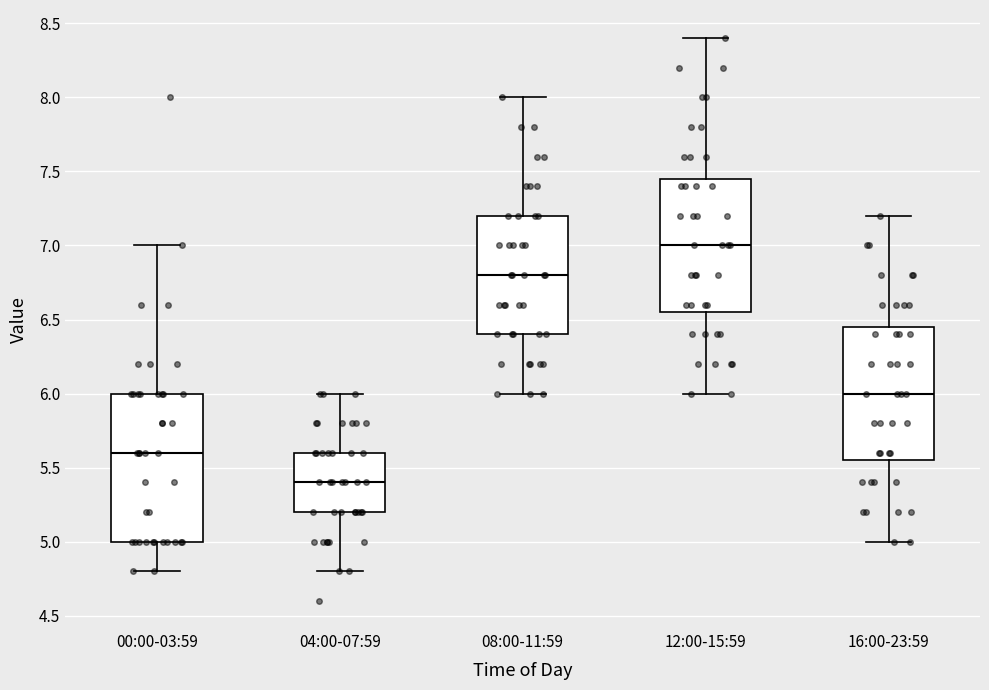

Reading left to right, transcribe this box plot: for each box, give where its median line is, the range the box spans, and where its two whiskers end, as read against the y-axis. The values are not printed on the chart, so give them approximately, as read against the axis.

00:00-03:59: median 5.60, box 5.00 to 6.00, whiskers 4.80 to 7.00
04:00-07:59: median 5.40, box 5.20 to 5.60, whiskers 4.80 to 6.00
08:00-11:59: median 6.80, box 6.40 to 7.20, whiskers 6.00 to 8.00
12:00-15:59: median 7.00, box 6.55 to 7.45, whiskers 6.00 to 8.40
16:00-23:59: median 6.00, box 5.55 to 6.45, whiskers 5.00 to 7.20